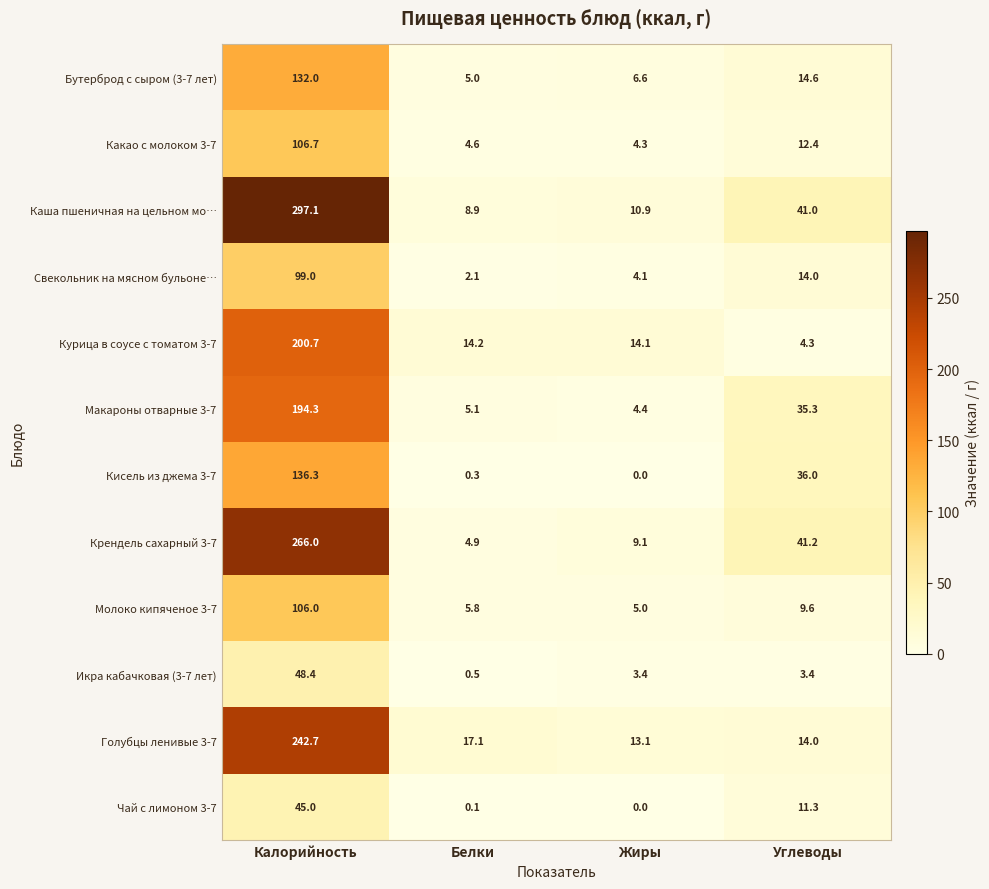

Rank the series at Калорийность from lowest to highest value.

Чай с лимоном 3-7, Икра кабачковая (3-7 лет), Свекольник на мясном бульоне…, Молоко кипяченое 3-7, Какао с молоком 3-7, Бутерброд с сыром (3-7 лет), Кисель из джема 3-7, Макароны отварные 3-7, Курица в соусе с томатом 3-7, Голубцы ленивые 3-7, Крендель сахарный 3-7, Каша пшеничная на цельном мо…